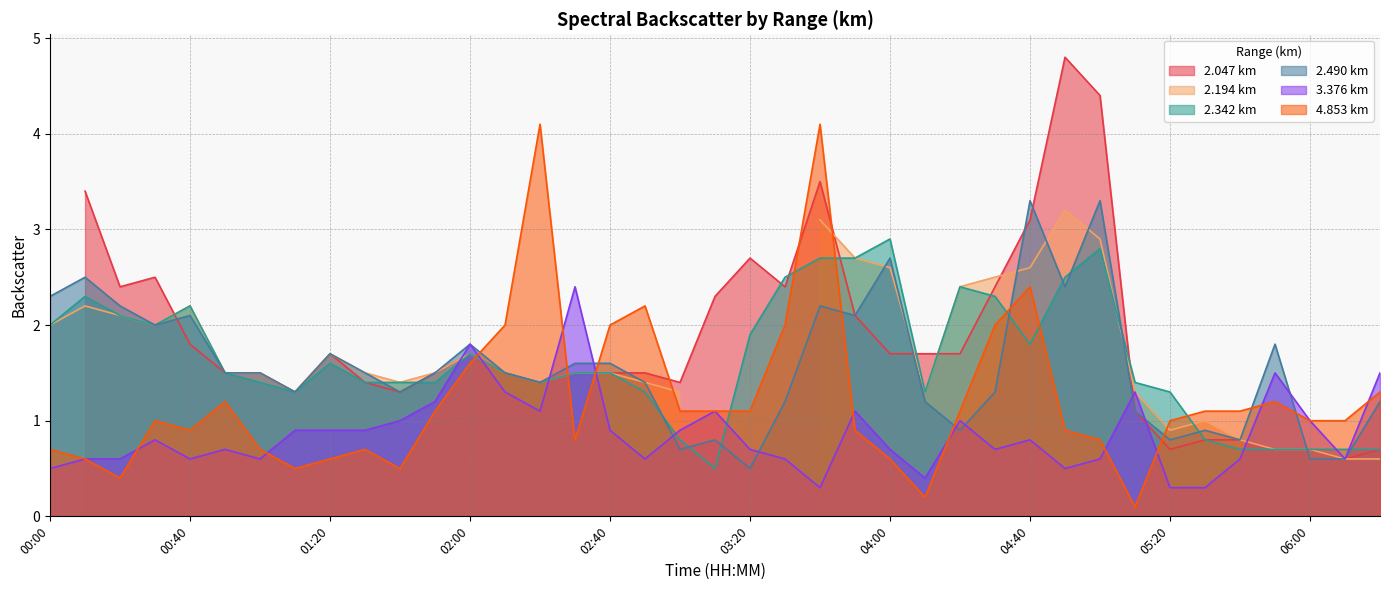

True or false: 3.376 km has a value of 0.9 at 02:40.

True